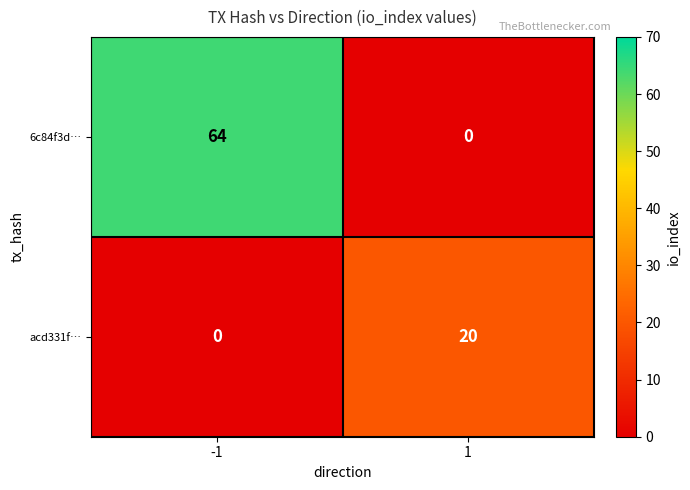

At -1, list the series in order from largest to smallest.

6c84f3d…, acd331f…